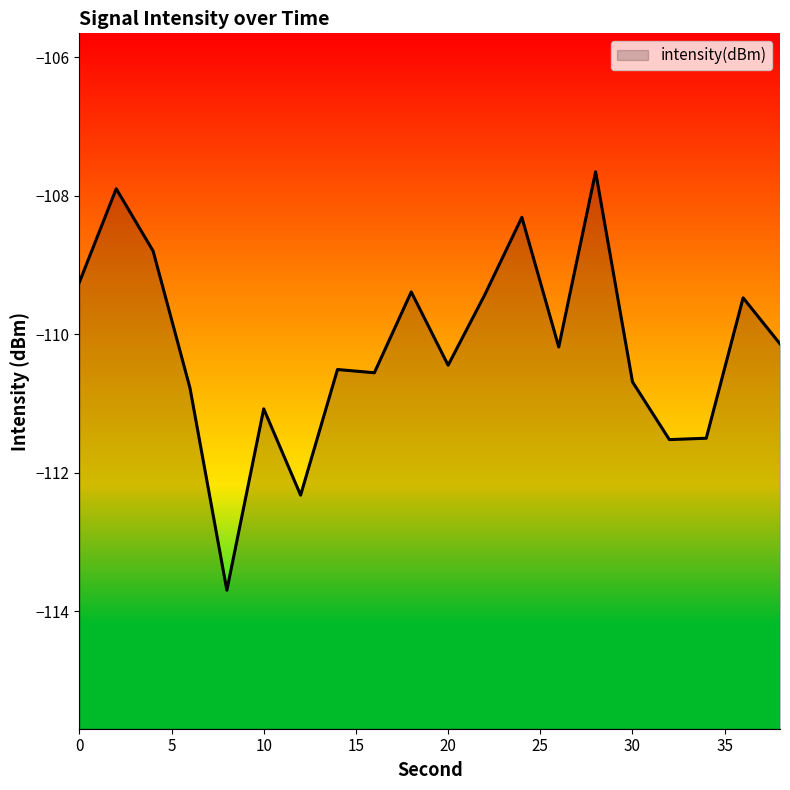

True or false: the data shows -43.8 at 12.

False